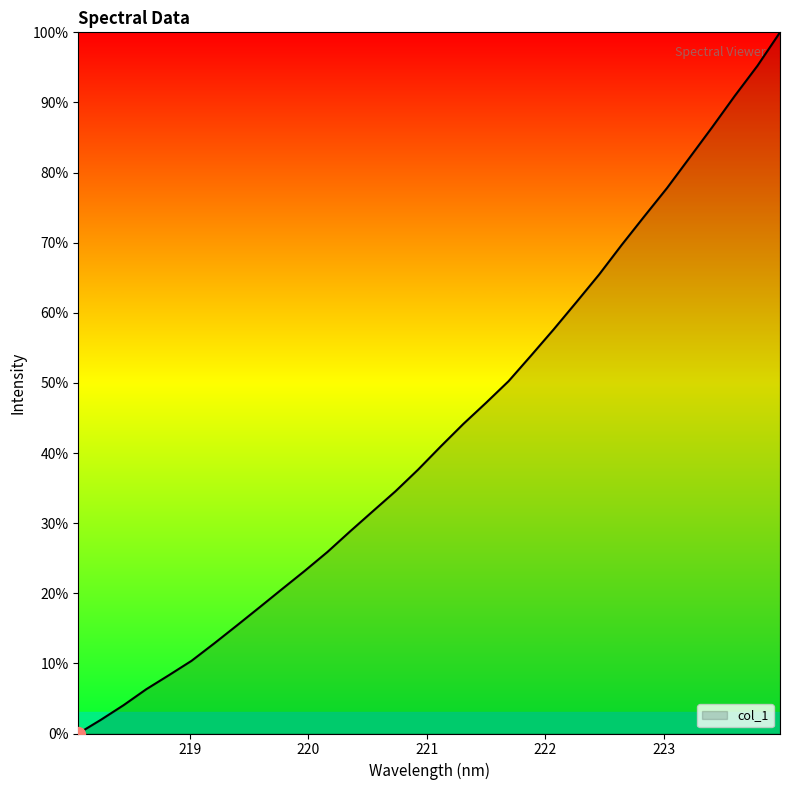

Does the chart have visible grid lines?

No